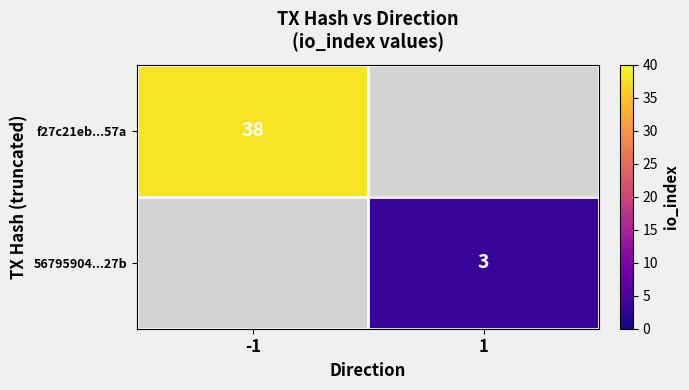

Between 1 and -1, which is larger?

-1